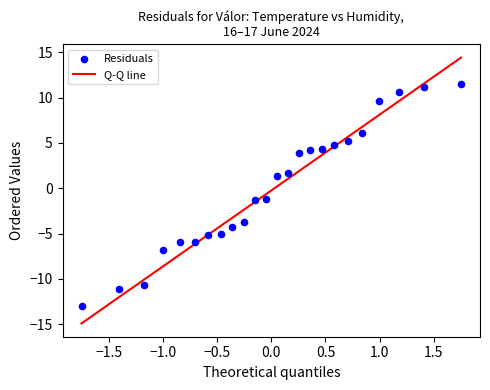

What is the range of Y values (max minus min)?

24.5